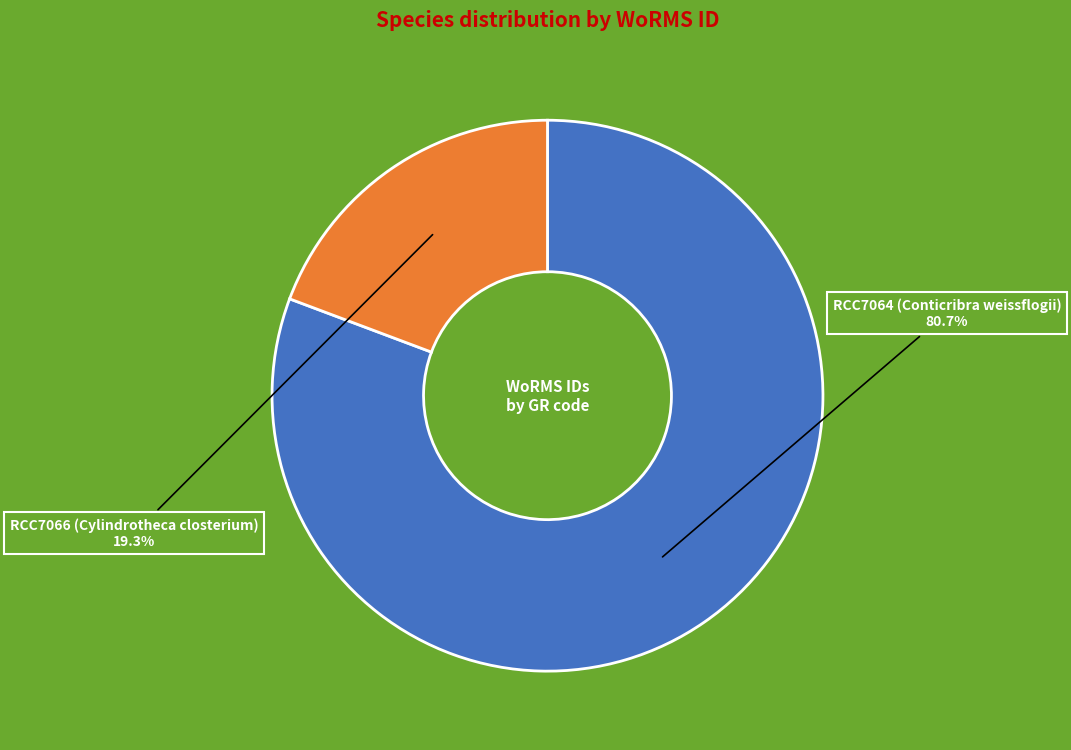

Does RCC7066 (Cylindrotheca closterium) represent more than half of the total?

No